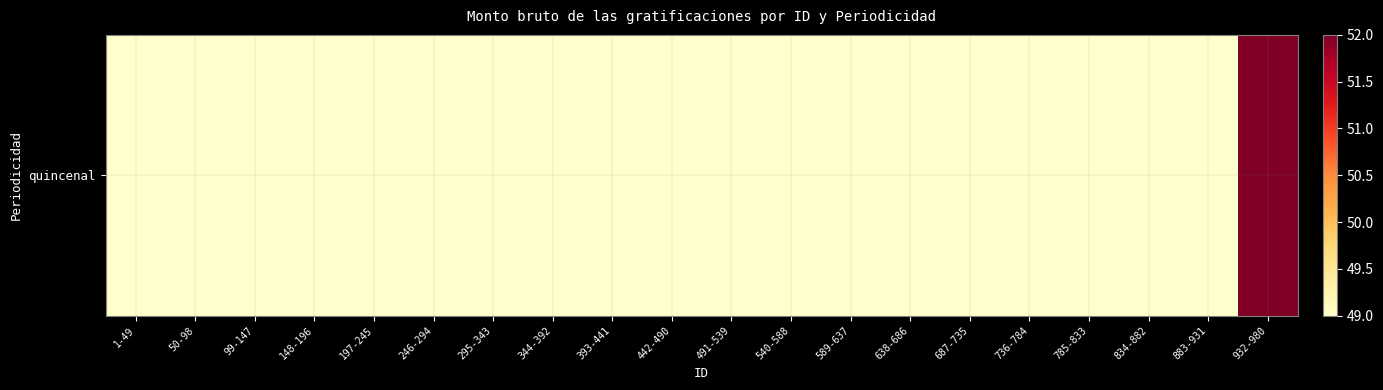

Reading left to right, what are all the values shown in this chart?

49	49	49	49	49	49	49	49	49	49	49	49	49	49	49	49	49	49	49	52